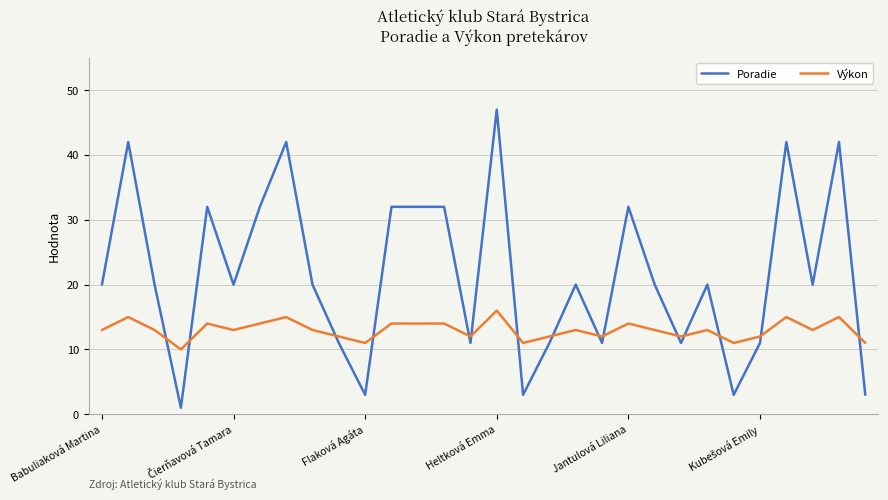

Which series ends up on top after the final intersection of Výkon and Poradie?

Výkon